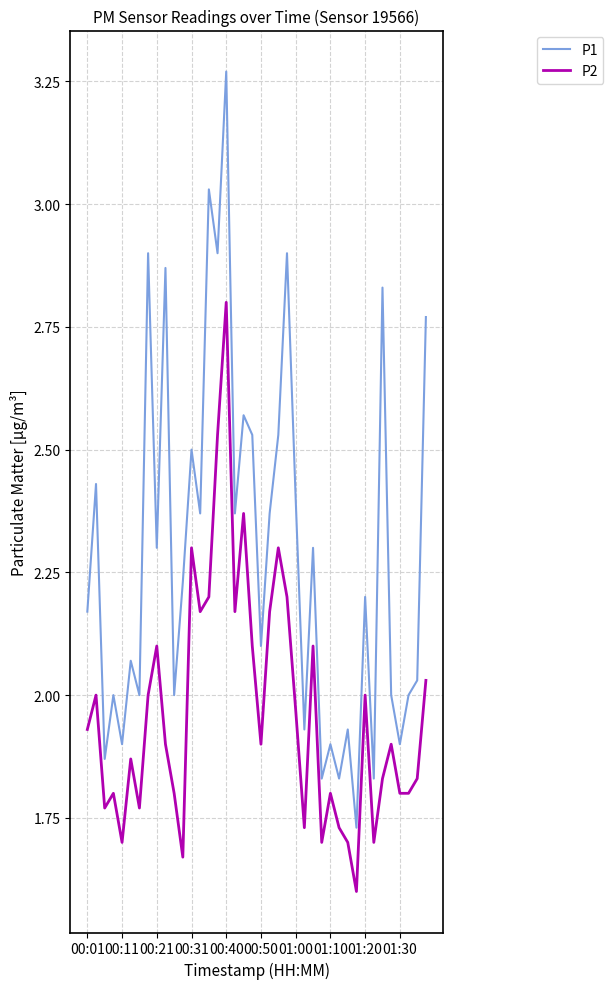

Does the chart display data point markers on the line(s)?

No